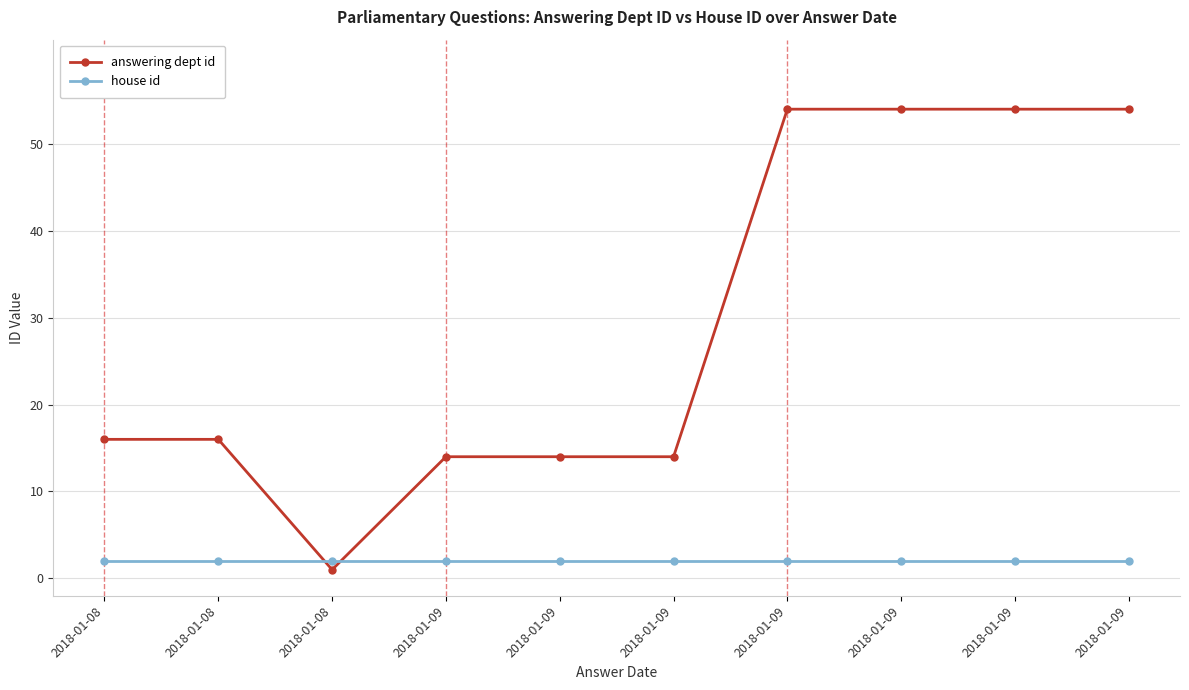

Rank the series by their average value, from lowest to highest.

house id, answering dept id